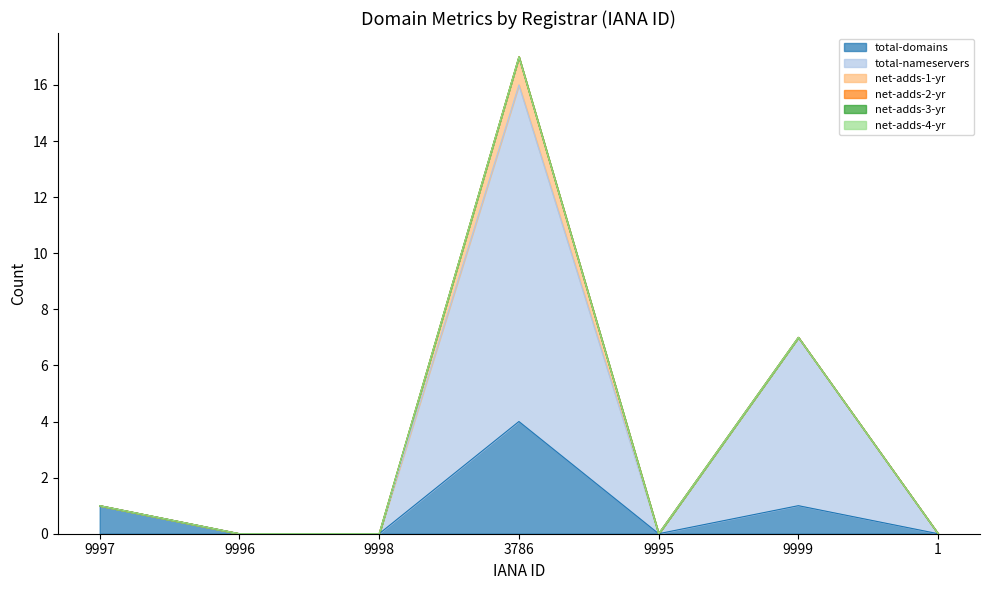

At which label is net-adds-2-yr closest to 0?

9997